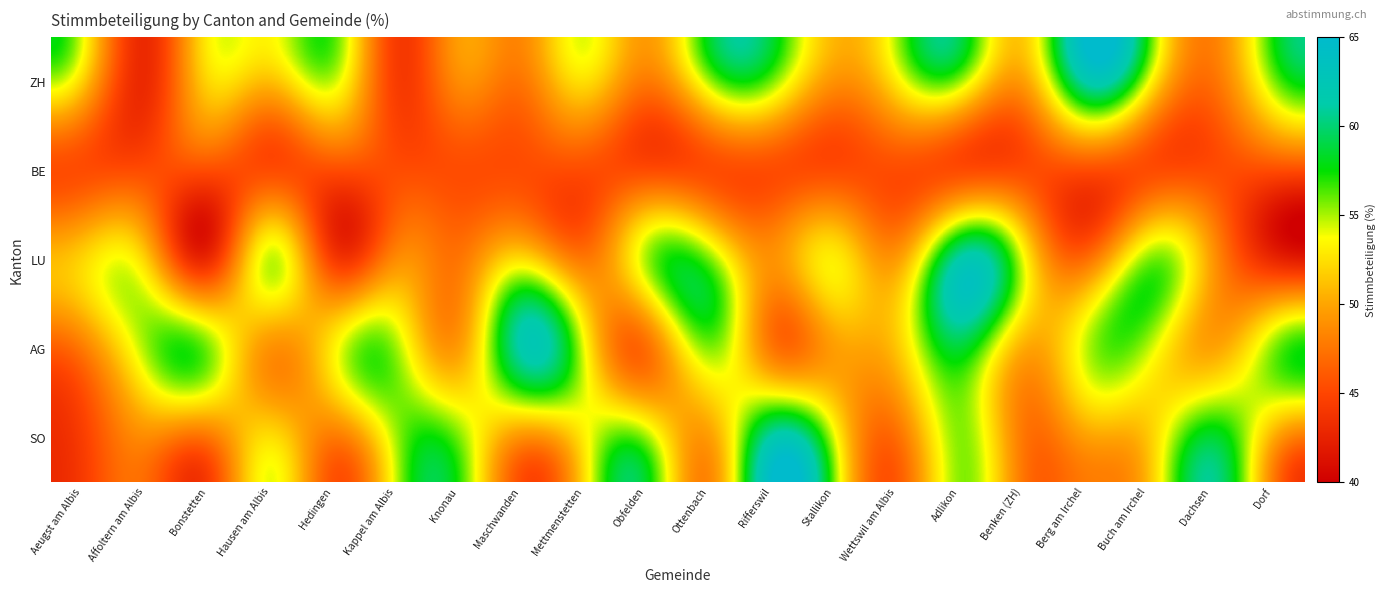

Rank the series at Stallikon from highest to lowest value.

SO, LU, AG, ZH, BE